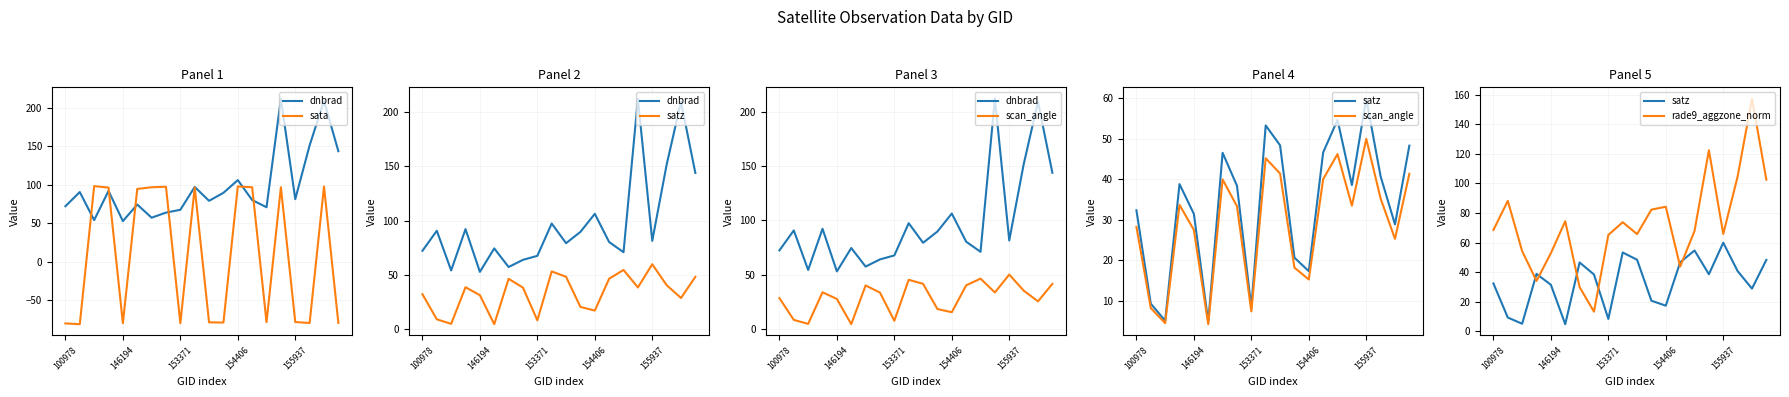

How many data points in sata are less than 94?

10